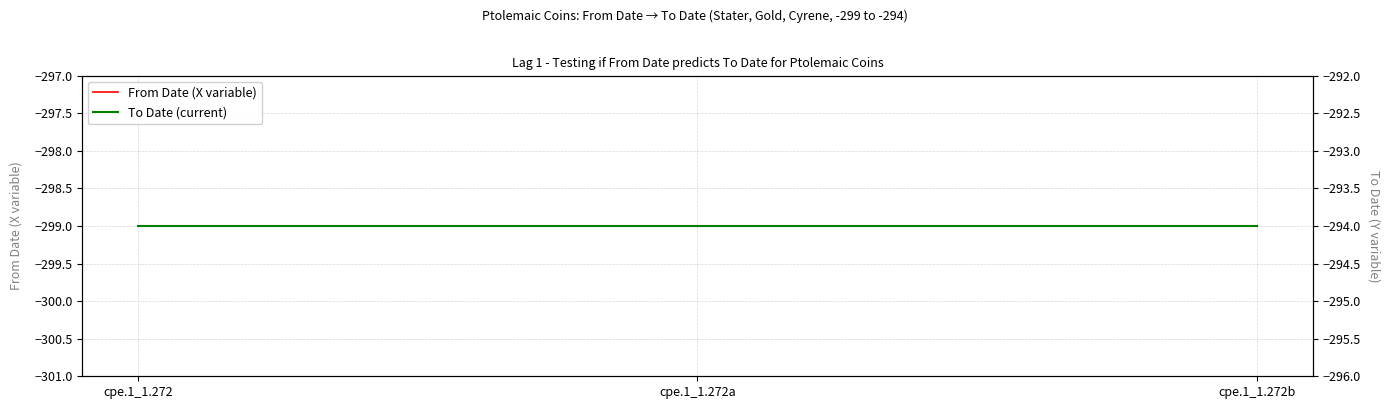

At how many categories does at least one series exceed -298?

3